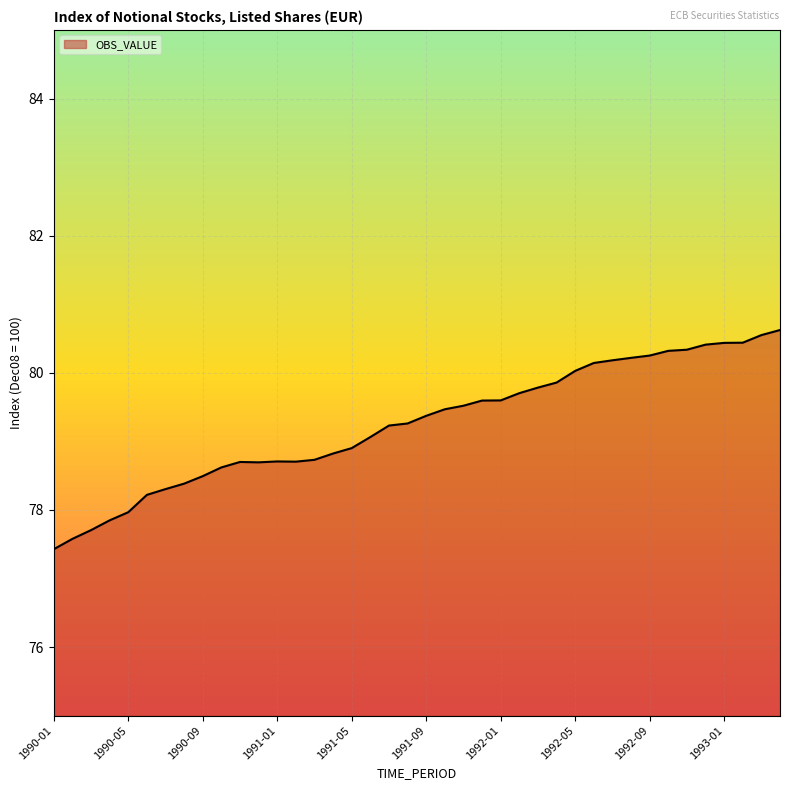

What is the minimum value shown in the chart?

77.4